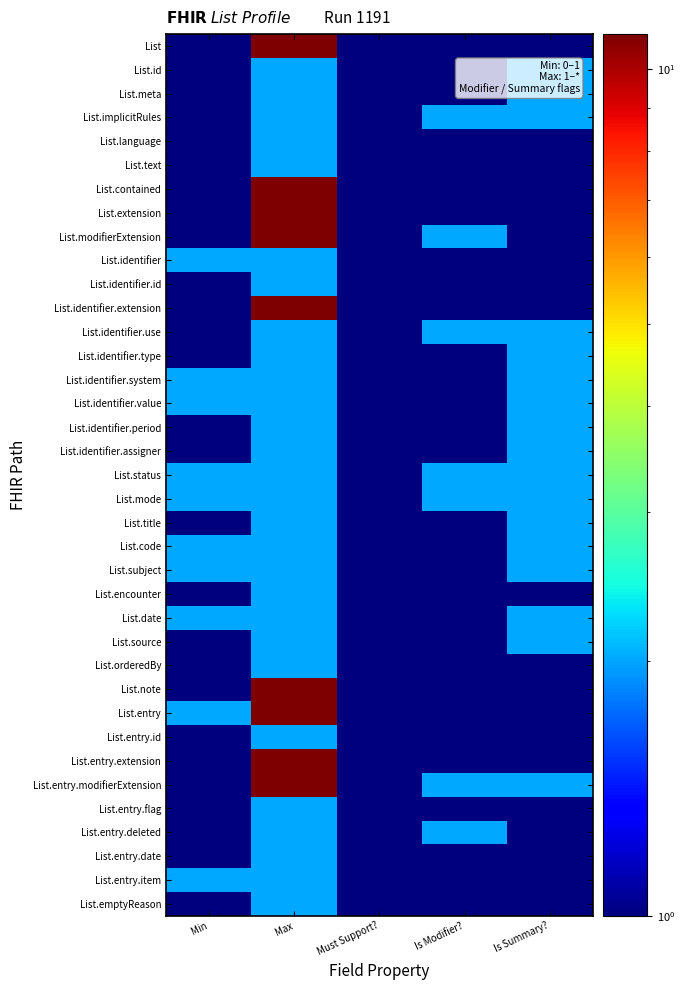

What is the greatest value displayed?

11